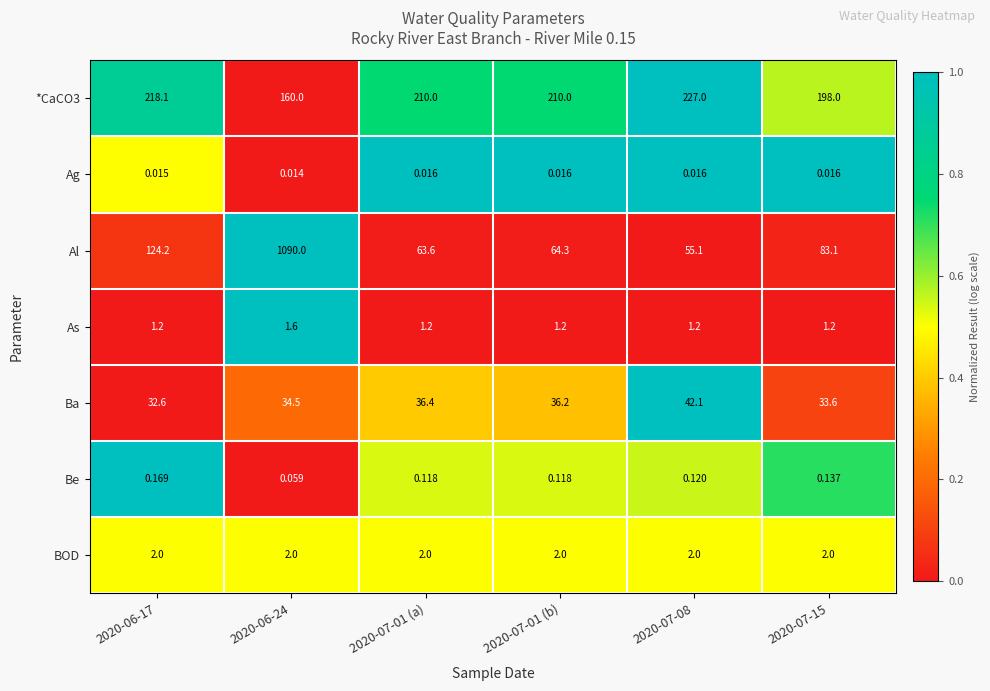

Is the value of As at 2020-07-01 (b) greater than the value of Ba at 2020-07-01 (a)?

No